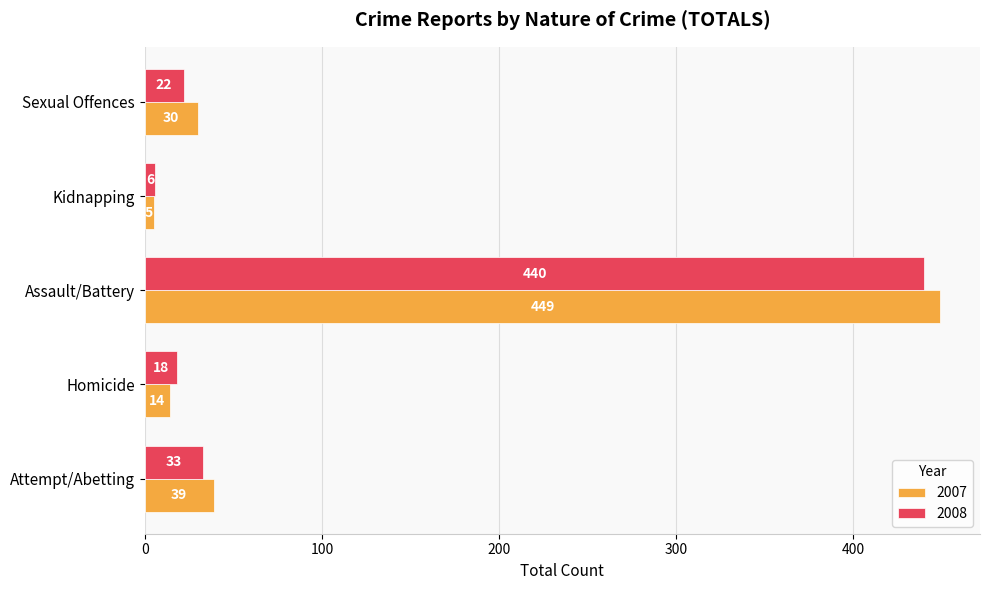

Where is 2007 nearest to the value 227?

Attempt/Abetting